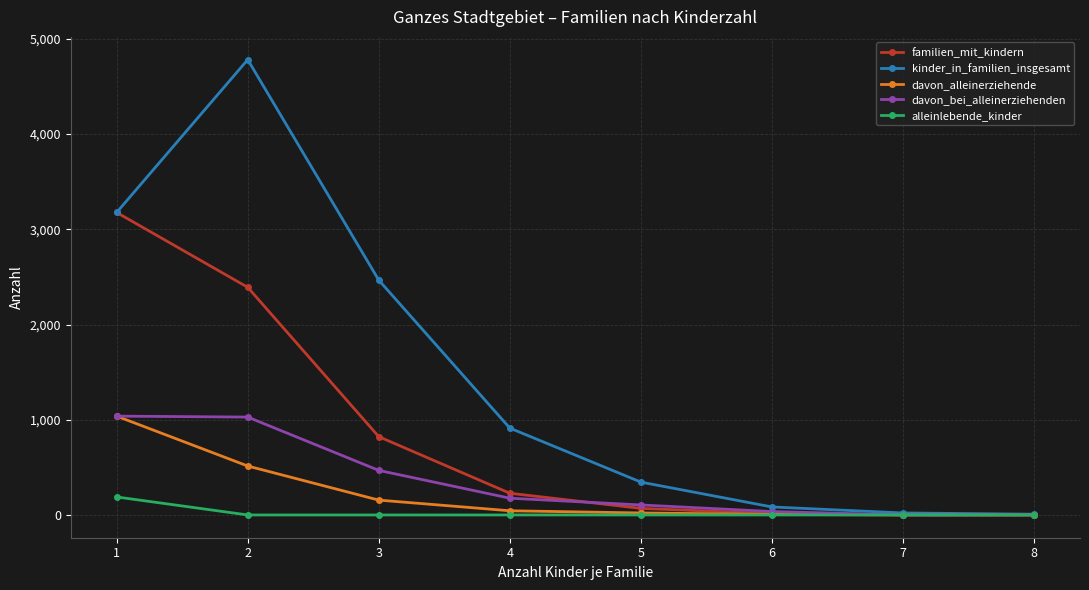

The value of kinder_in_familien_insgesamt at 5 is 345. True or false?

True